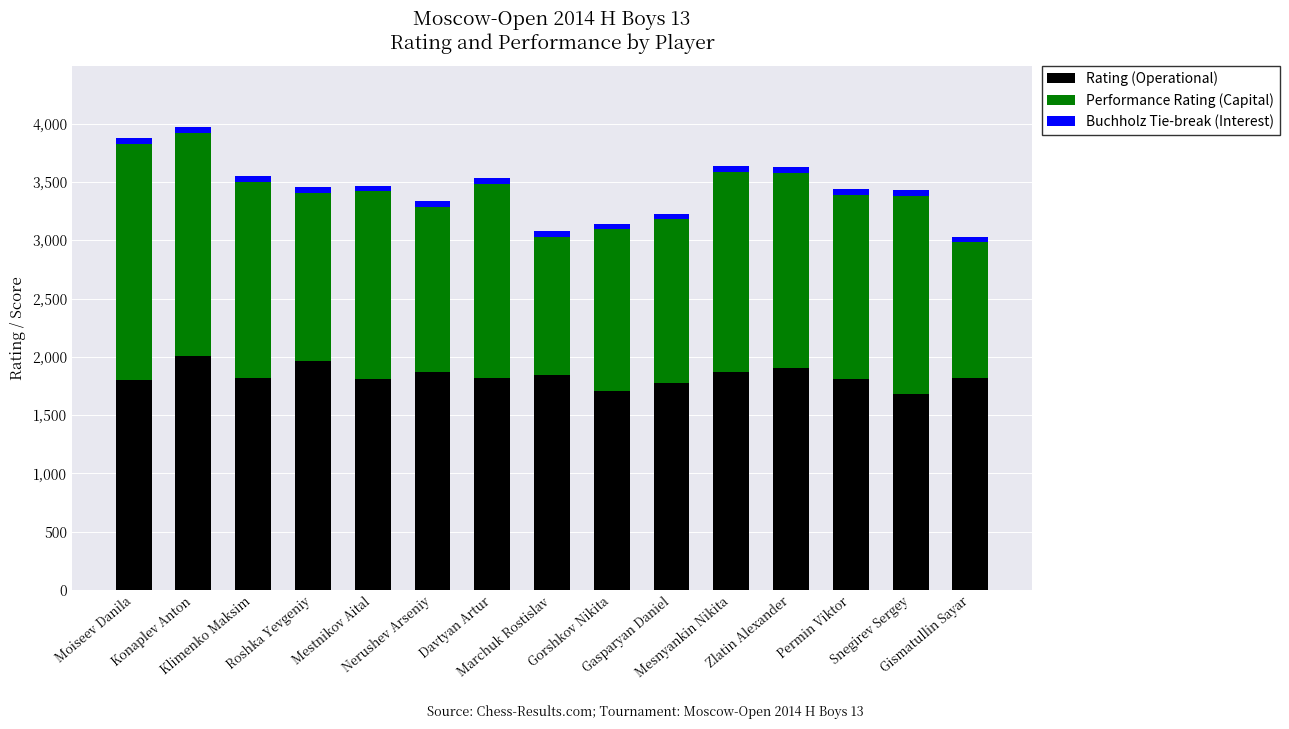

What is the maximum value for Rating (Operational)?

2008